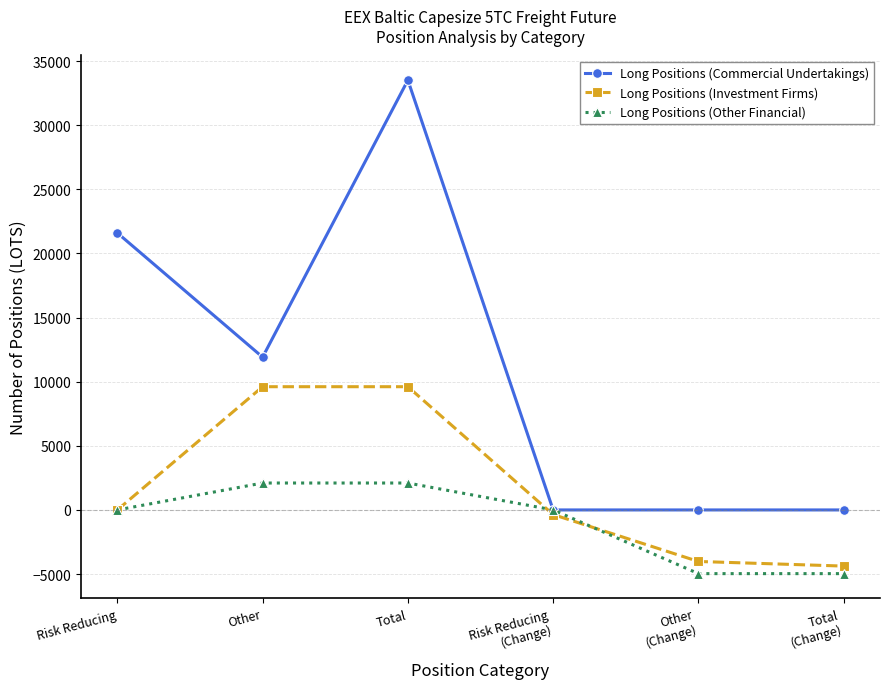

At how many categories does at least one series exceed 2980?

3